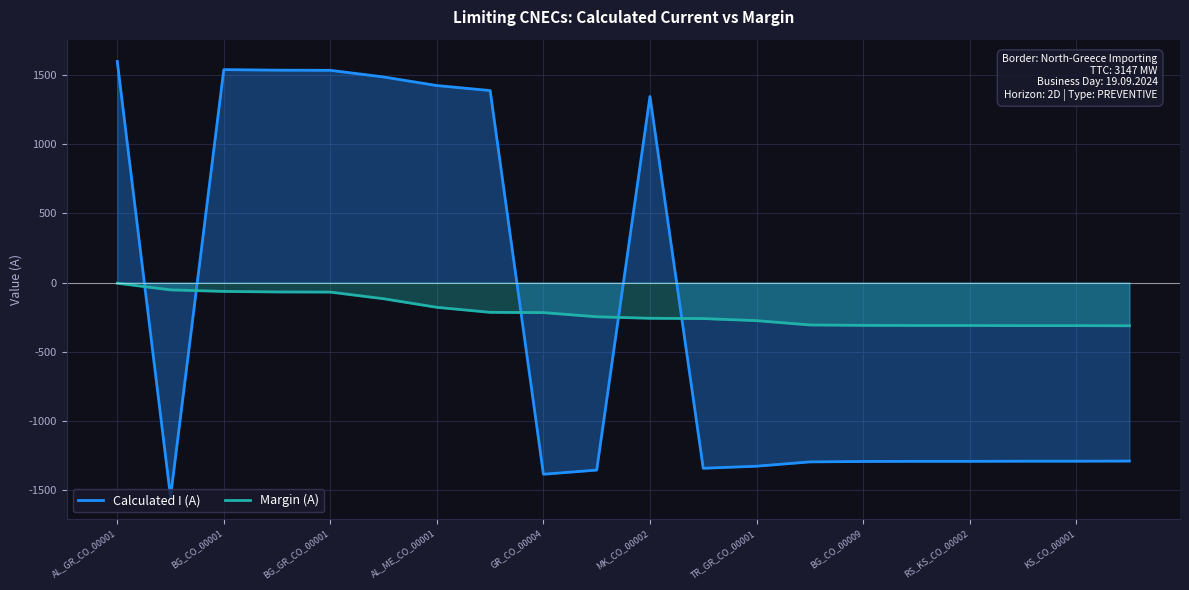

Which series has the widest spread of values?

Calculated I (A)